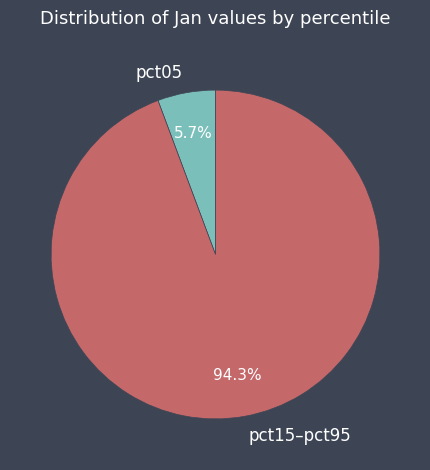

Between pct05 and pct15–pct95, which is larger?

pct15–pct95